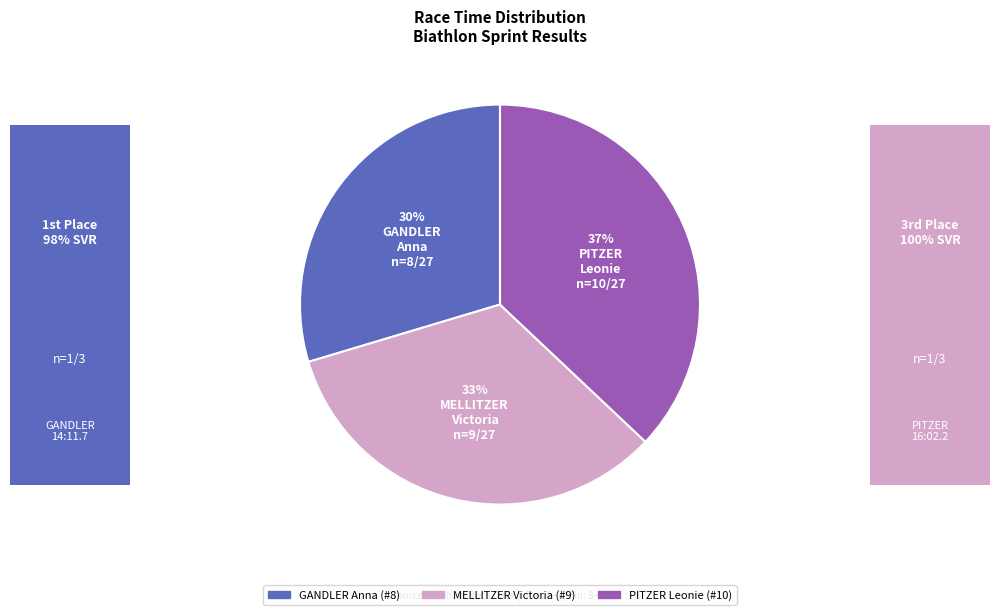

Approximately how many times larger is the value at MELLITZER Victoria (#9) compared to PITZER Leonie (#10)?

0.9